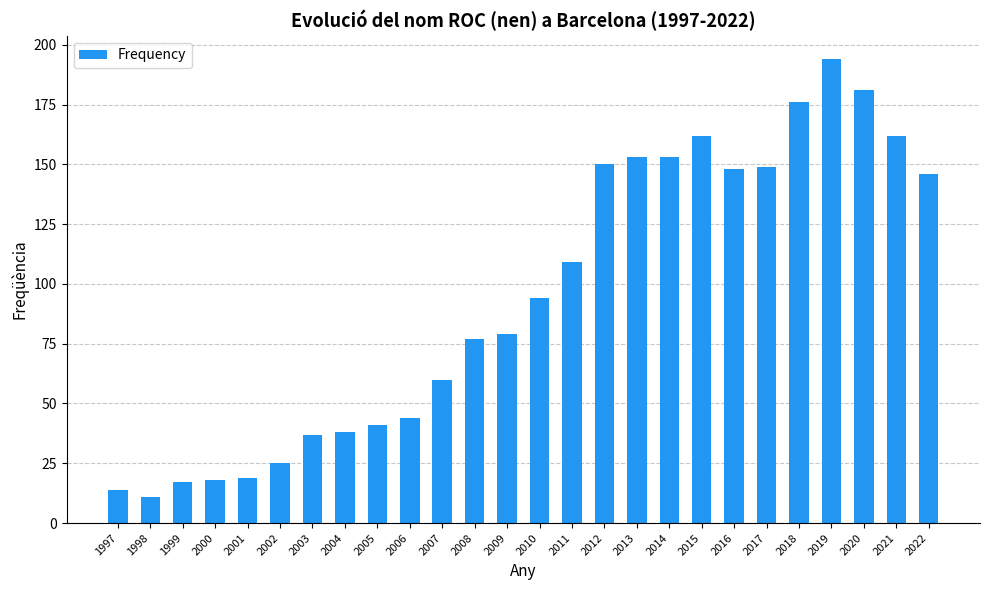

Read the value at 2021.

162